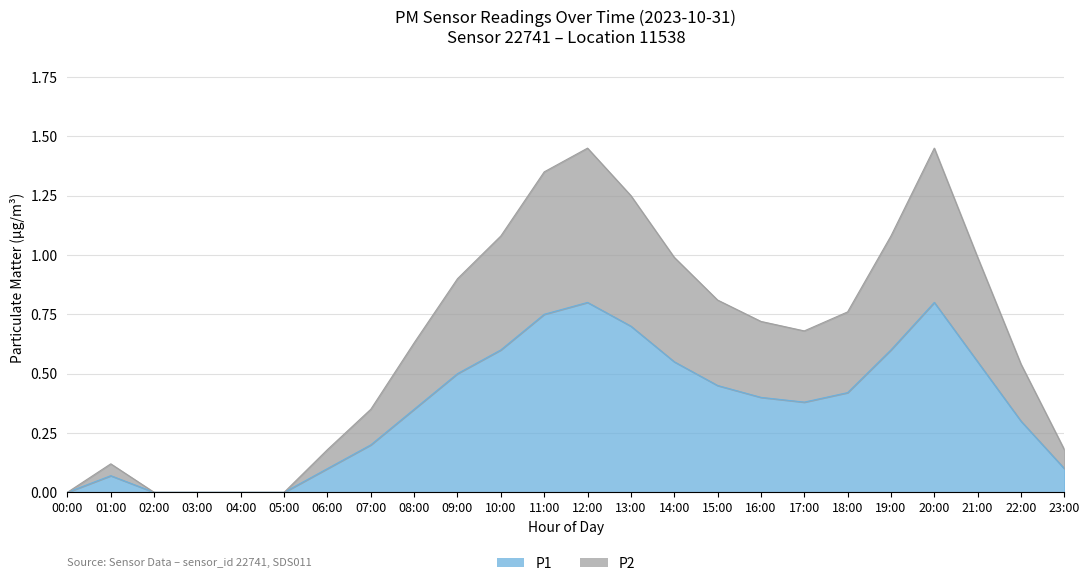

Is it true that P2 equals 0.0 at 04:00?

True